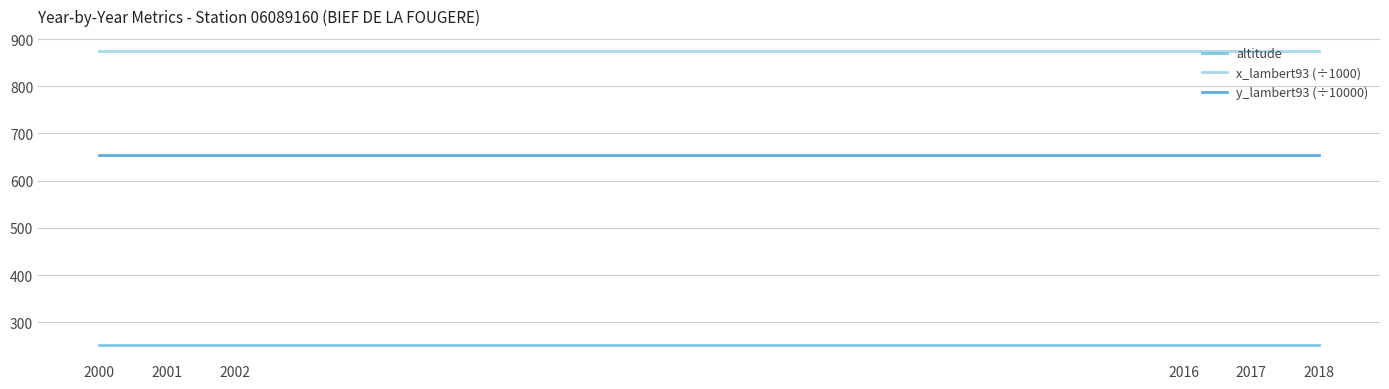

Reading left to right, extract all data points from this chart.

altitude: 251.0	251.0	251.0	251.0	251.0	251.0
x_lambert93 (÷1000): 875.1	875.1	875.1	875.1	875.1	875.1
y_lambert93 (÷10000): 654.8	654.8	654.8	654.8	654.8	654.8